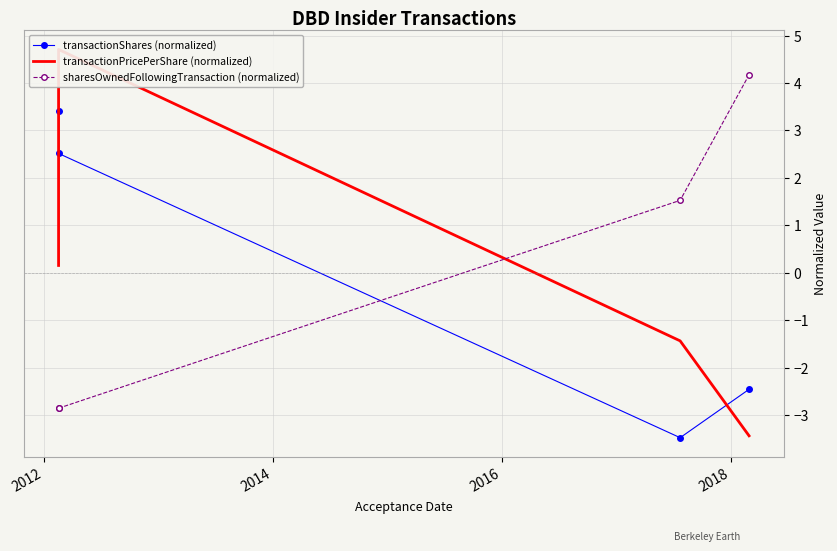

List the series in order of their peak value, lowest first.

transactionShares (normalized), sharesOwnedFollowingTransaction (normalized), transactionPricePerShare (normalized)